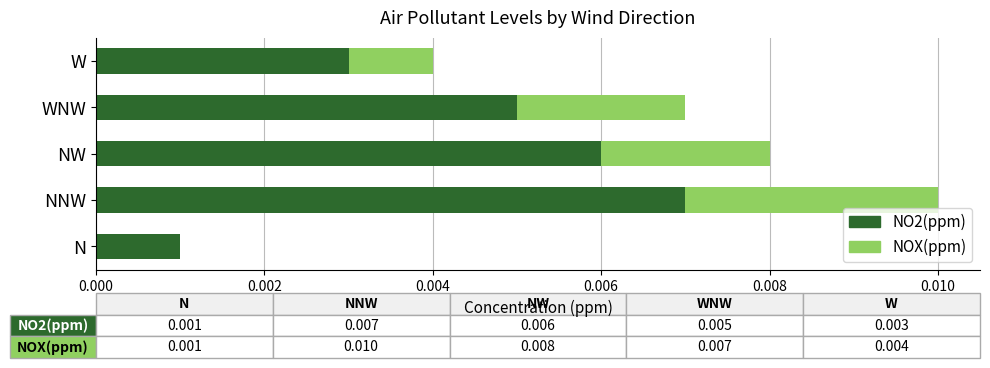

At which category is the sum across all series the highest?

NNW